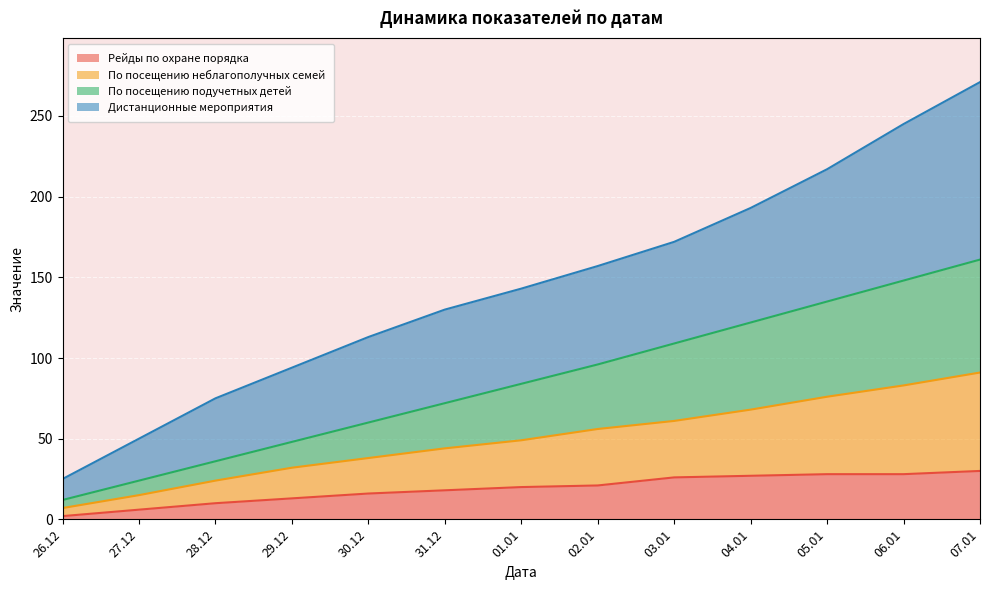

List the labels in order of Рейды по охране порядка value, largest first.

07.01, 05.01, 06.01, 04.01, 03.01, 02.01, 01.01, 31.12, 30.12, 29.12, 28.12, 27.12, 26.12